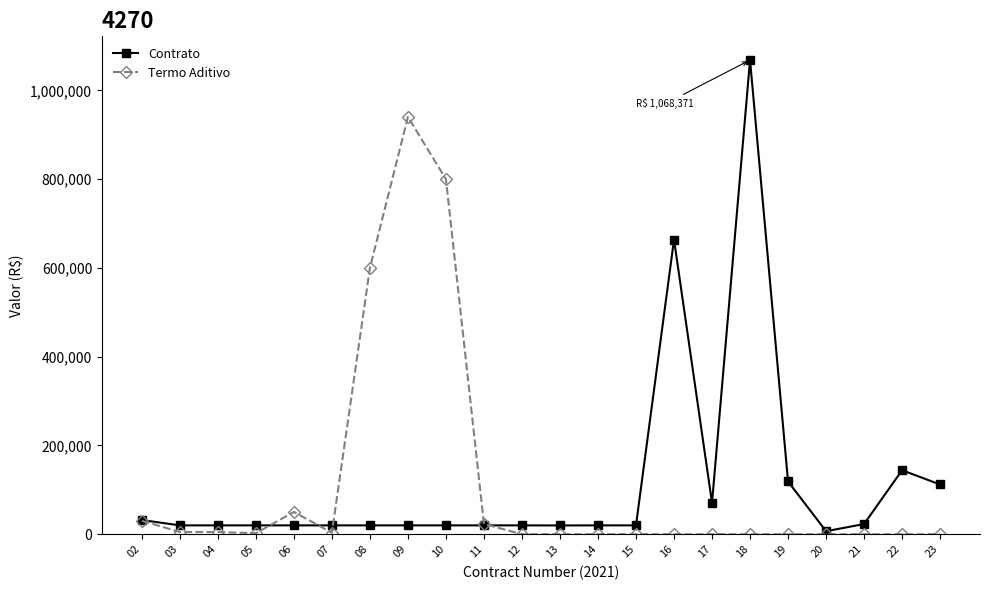

What is the difference between the maximum and minimum values in the Contrato series?

1061525.1